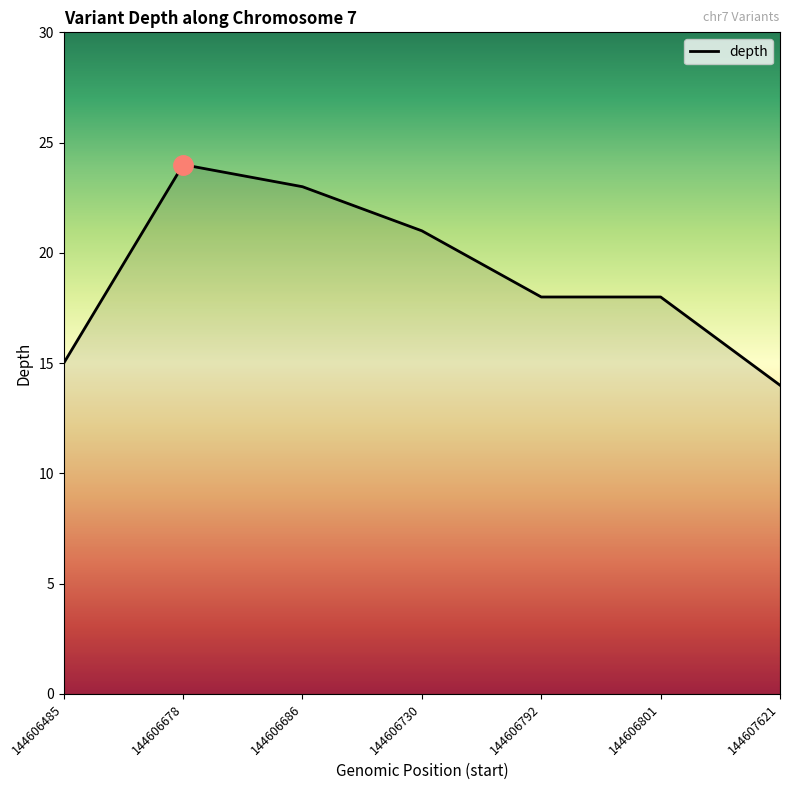

Read the value at 144606792.

18